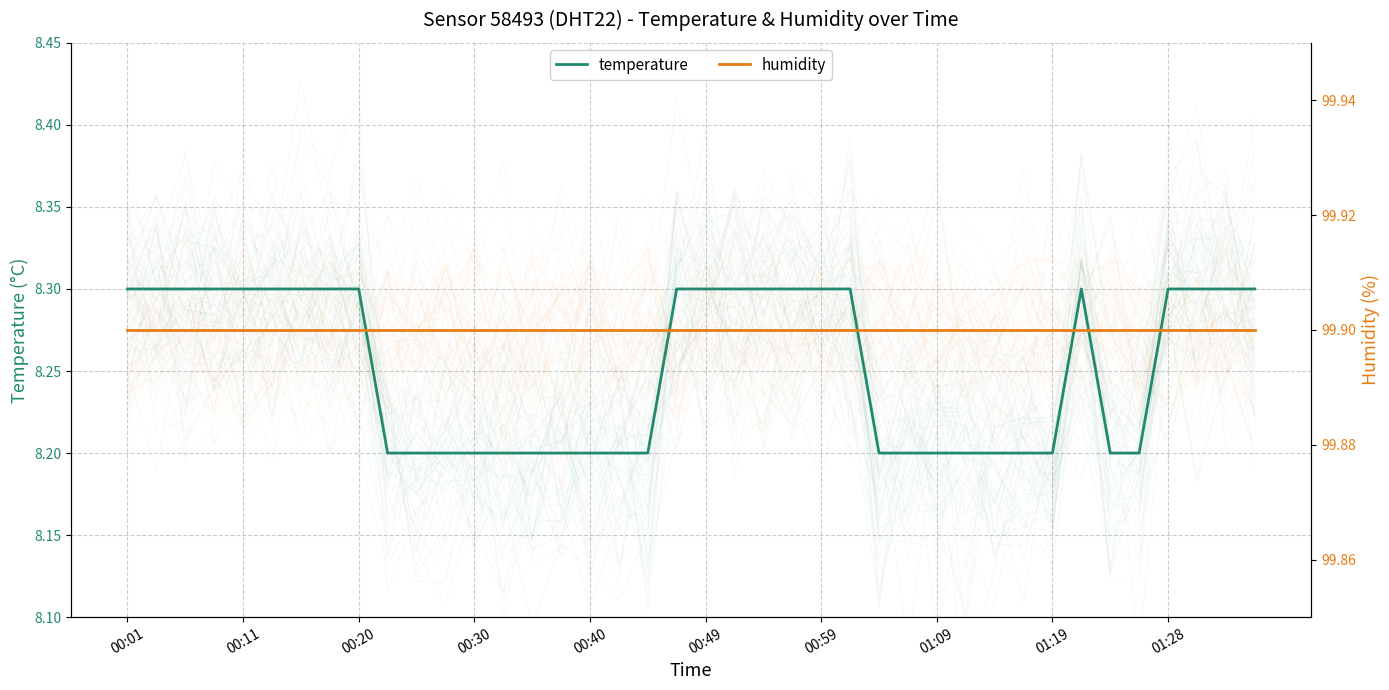

What is the smallest value displayed?

8.2